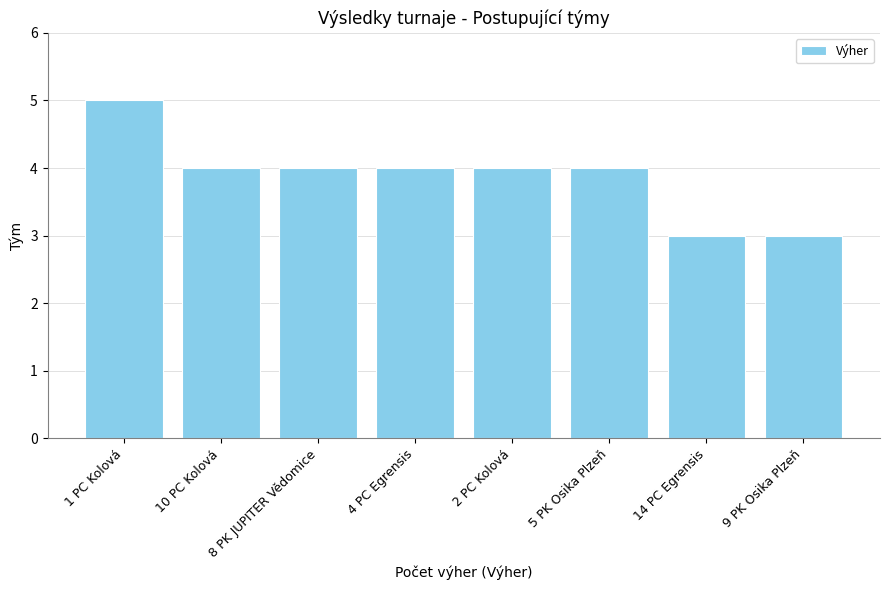

Where does the data first go above 4?

1 PC Kolová